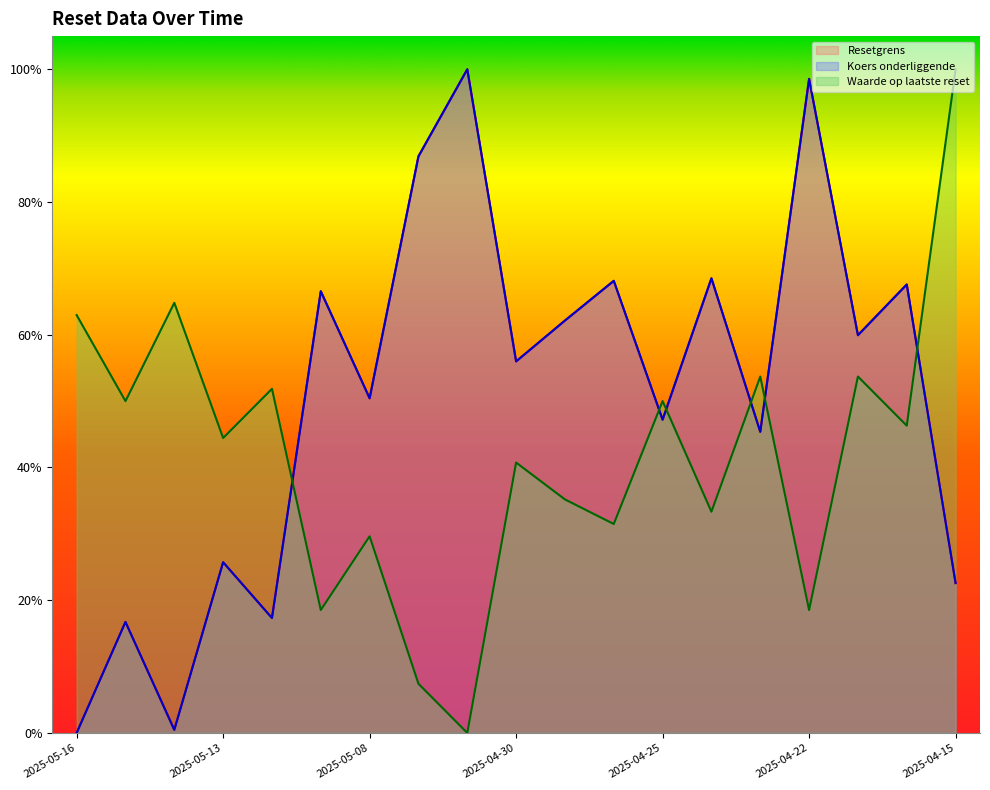

True or false: Koers onderliggende and Resetgrens cross at least once.

False